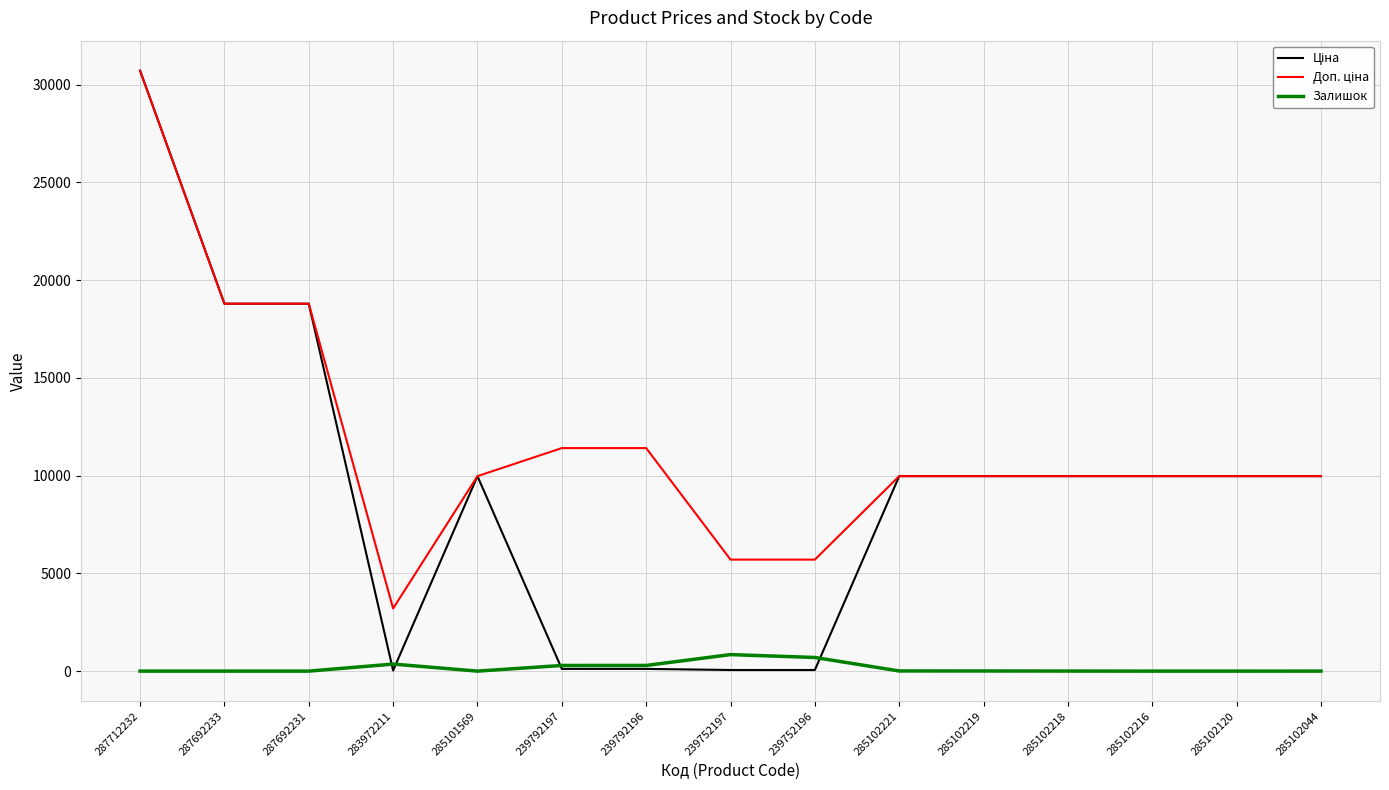

At which category is the sum across all series the highest?

287712232